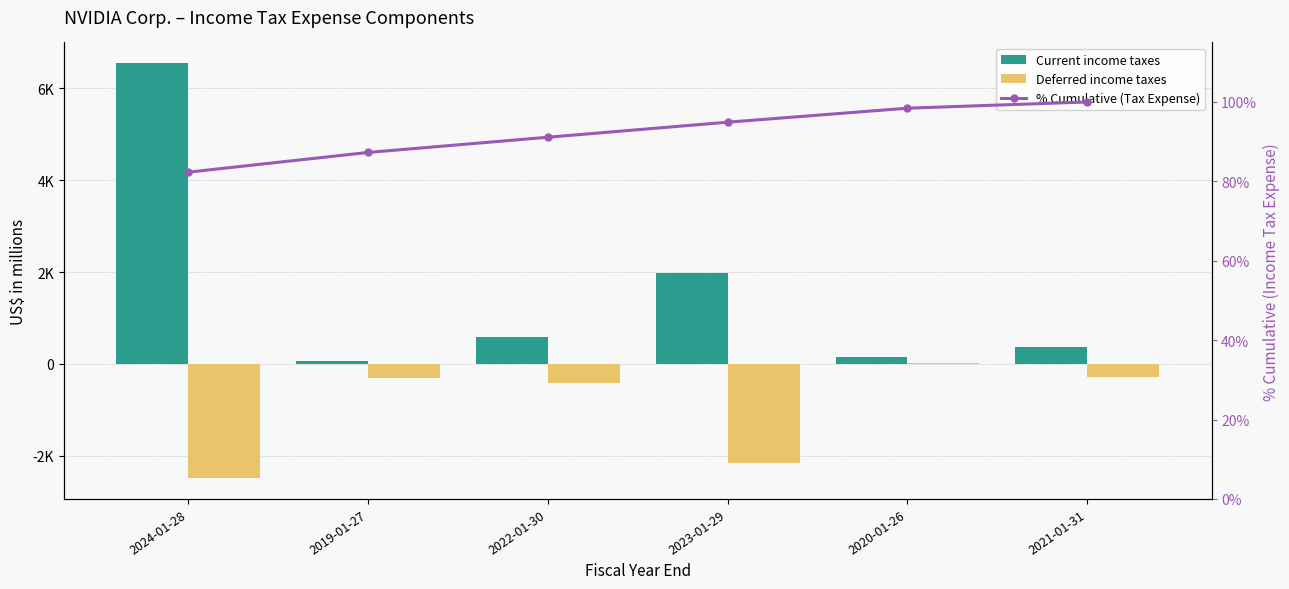

What are all the series names shown in the legend?

Current income taxes, Deferred income taxes, % Cumulative (Tax Expense)